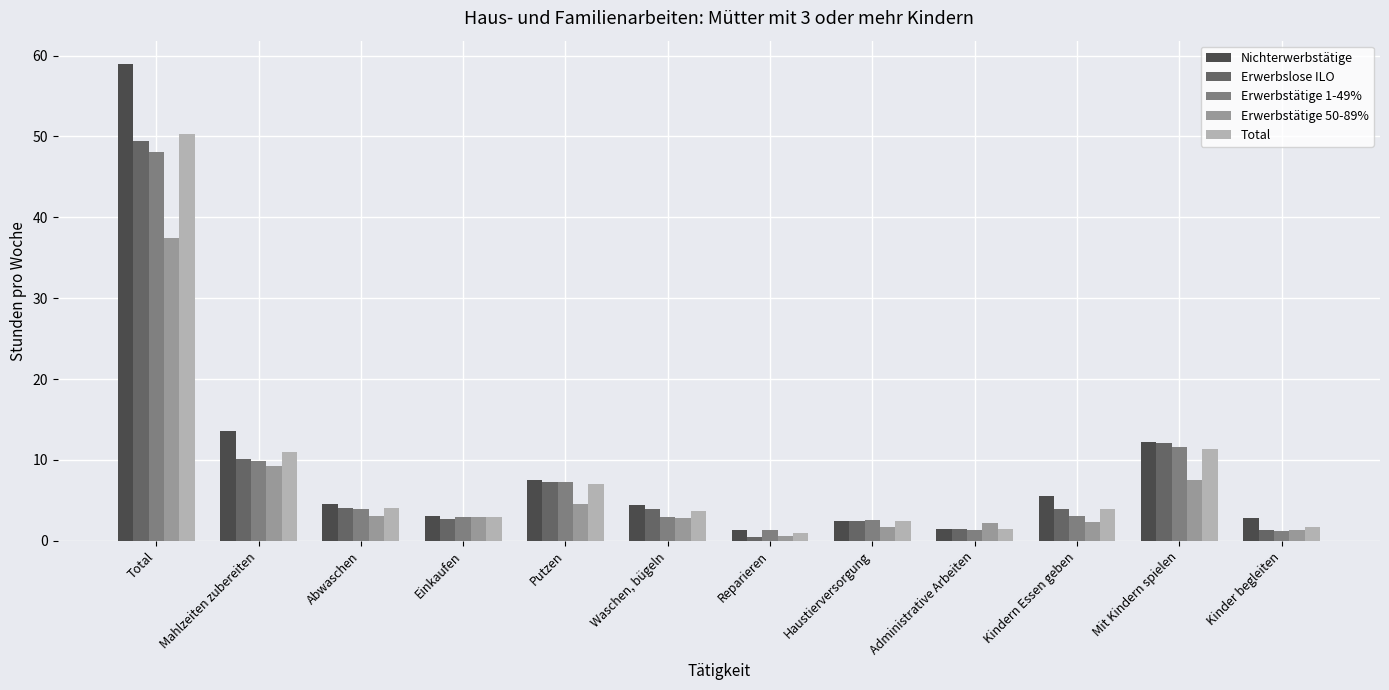

What is the maximum value shown in the chart?

58.9